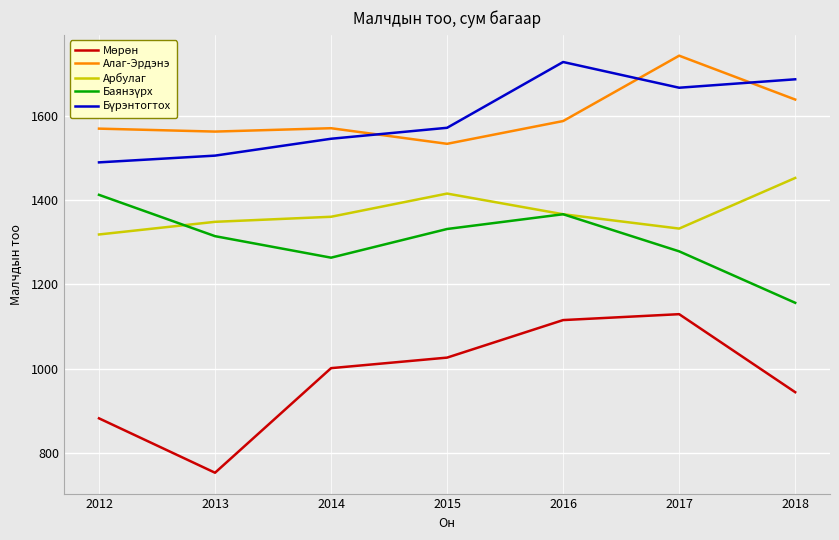

True or false: Арбулаг has a value of 2020 at 2016.

False